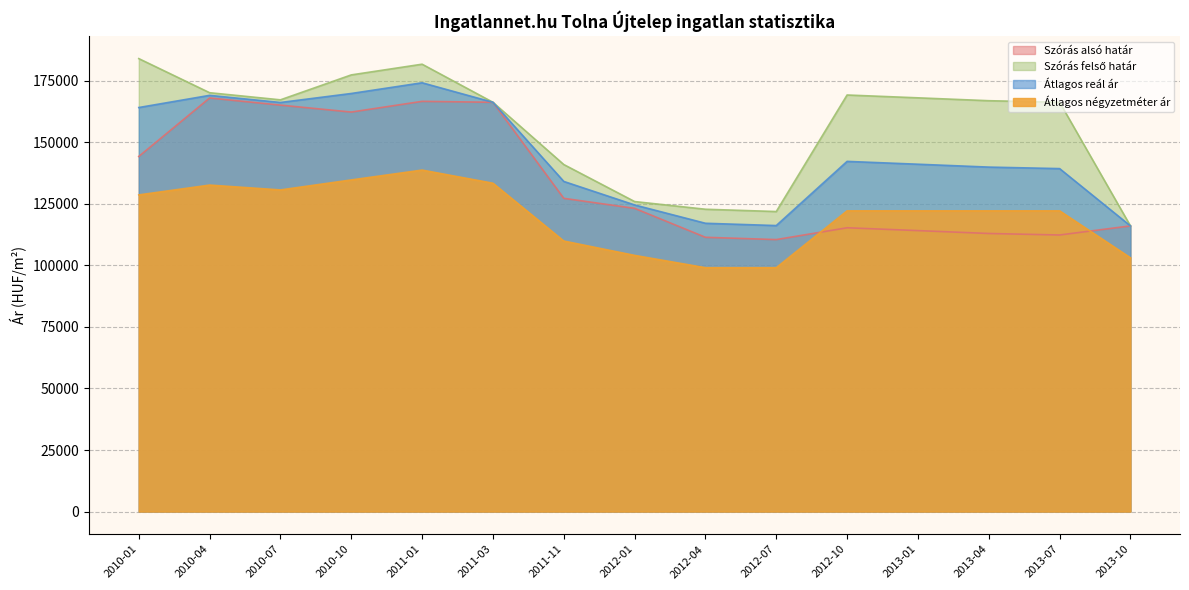

Reading left to right, transcribe all the data shown in this chart.

Szórás alsó határ: 2010-01=144200	2010-04=167942	2010-07=165048	2010-10=162229	2011-01=166577	2011-03=166197	2011-11=127196	2012-01=123134	2012-04=111375	2012-07=110444	2012-10=115242	2013-01=114091	2013-04=112922	2013-07=112310	2013-10=116003
Szórás felső határ: 2010-01=183934	2010-04=170084	2010-07=167190	2010-10=177313	2011-01=181661	2011-03=166197	2011-11=140920	2012-01=125886	2012-04=122763	2012-07=121832	2012-10=169156	2013-01=168005	2013-04=166836	2013-07=166224	2013-10=116003
Átlagos reál ár: 2010-01=164067	2010-04=169013	2010-07=166119	2010-10=169771	2011-01=174119	2011-03=166197	2011-11=134058	2012-01=124510	2012-04=117069	2012-07=116138	2012-10=142199	2013-01=141048	2013-04=139879	2013-07=139267	2013-10=116003
Átlagos négyzetméter ár: 2010-01=128584	2010-04=132575	2010-07=130605	2010-10=134666	2011-01=138666	2011-03=133333	2011-11=109852	2012-01=104026	2012-04=99026	2012-07=99026	2012-10=122114	2013-01=122114	2013-04=122114	2013-07=122114	2013-10=103053